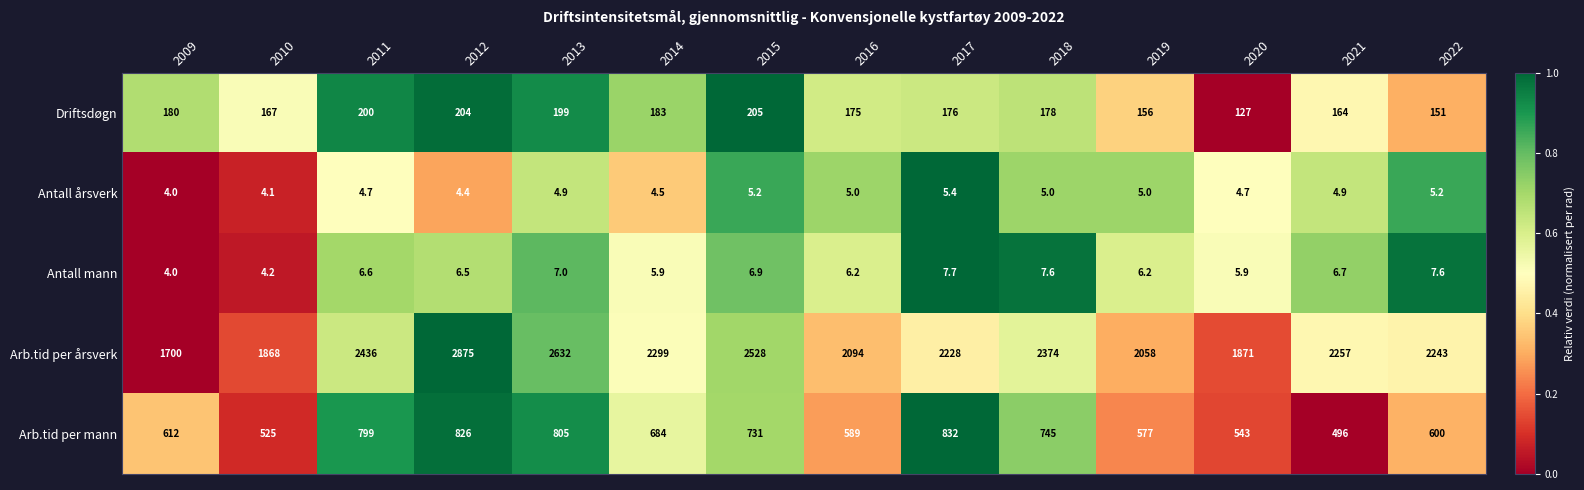

At which category is the sum across all series the highest?

2012